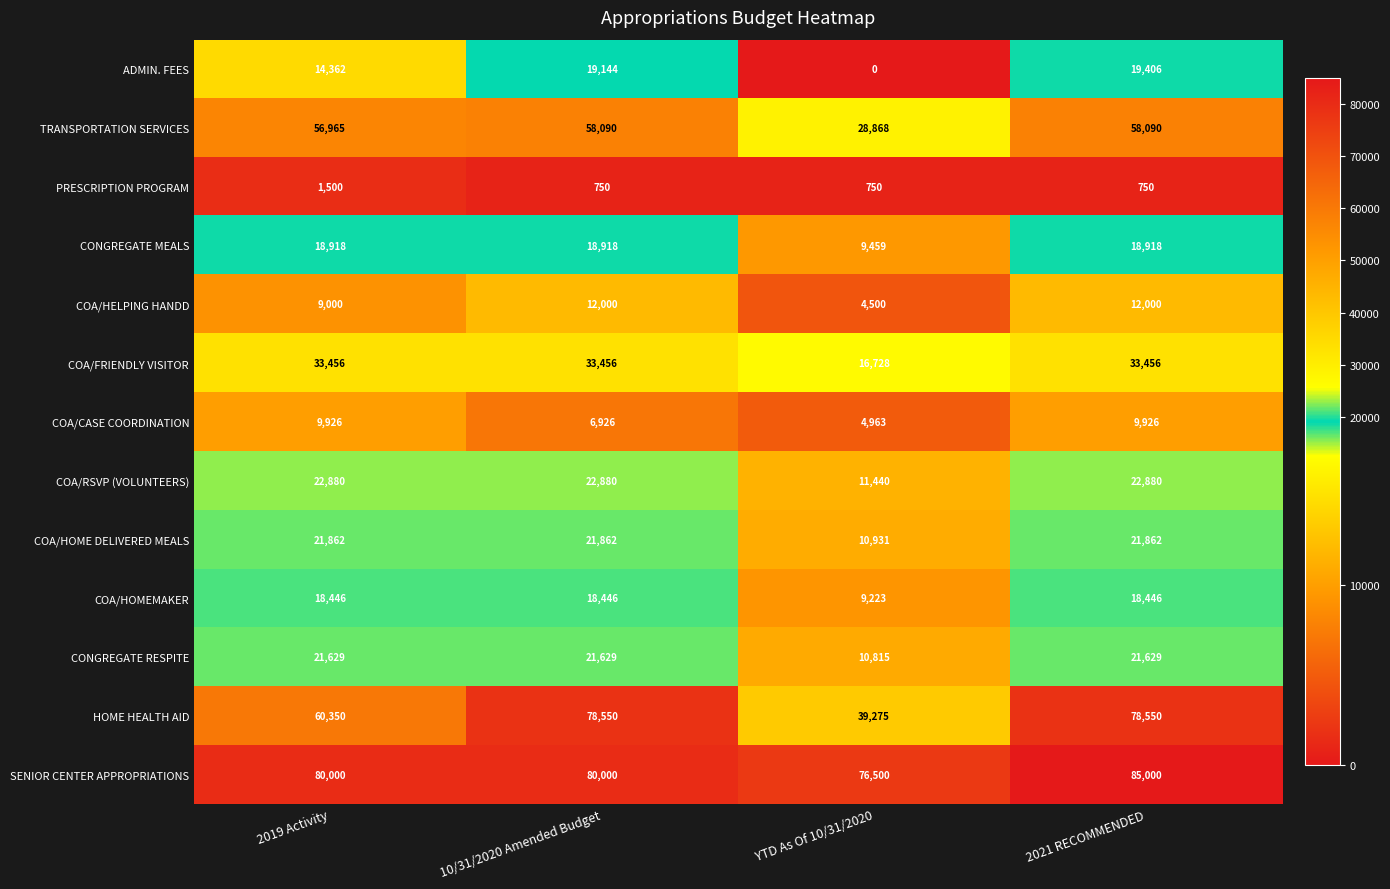

What value does the COA/HELPING HANDD series have at 10/31/2020 Amended Budget, to the nearest 100?

12000